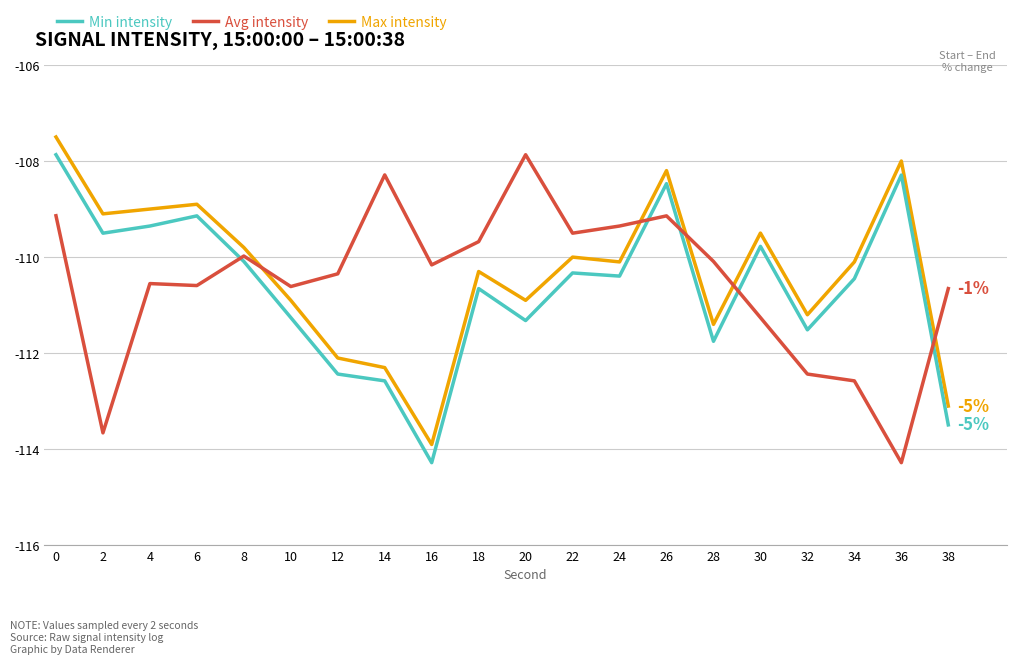

Is it true that Avg intensity equals -109.5 at 22?

True